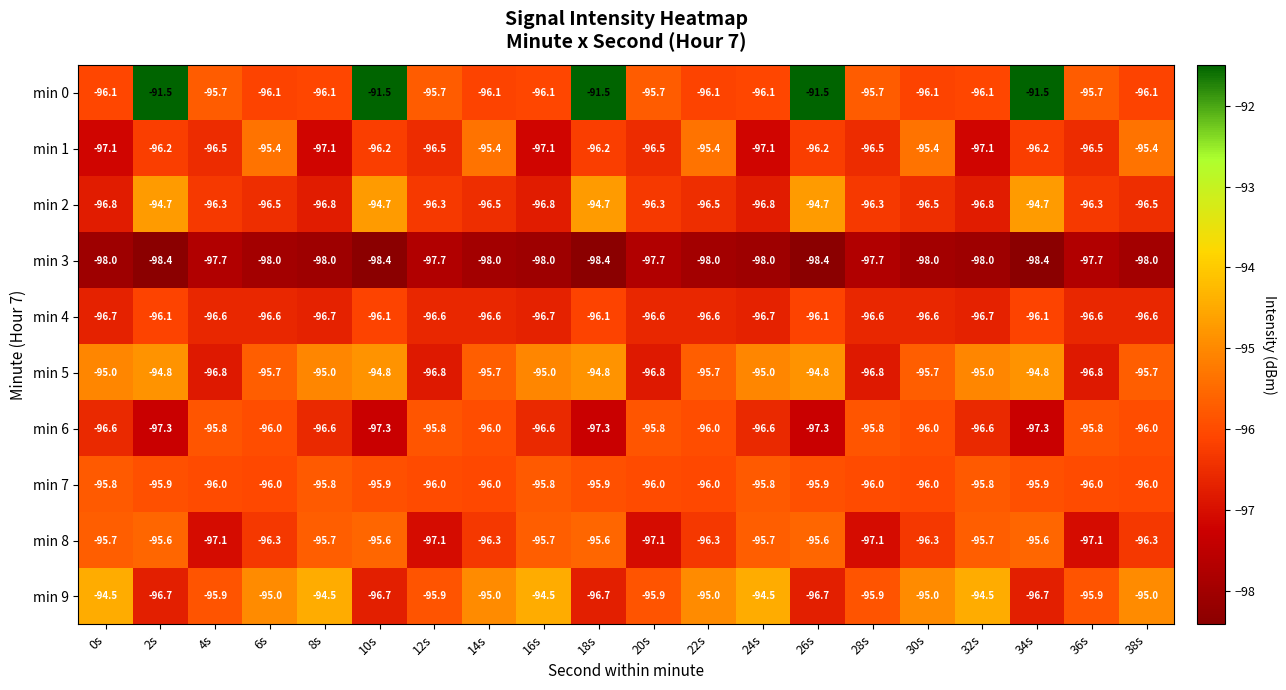

Which series has the largest range (max minus min)?

min 0